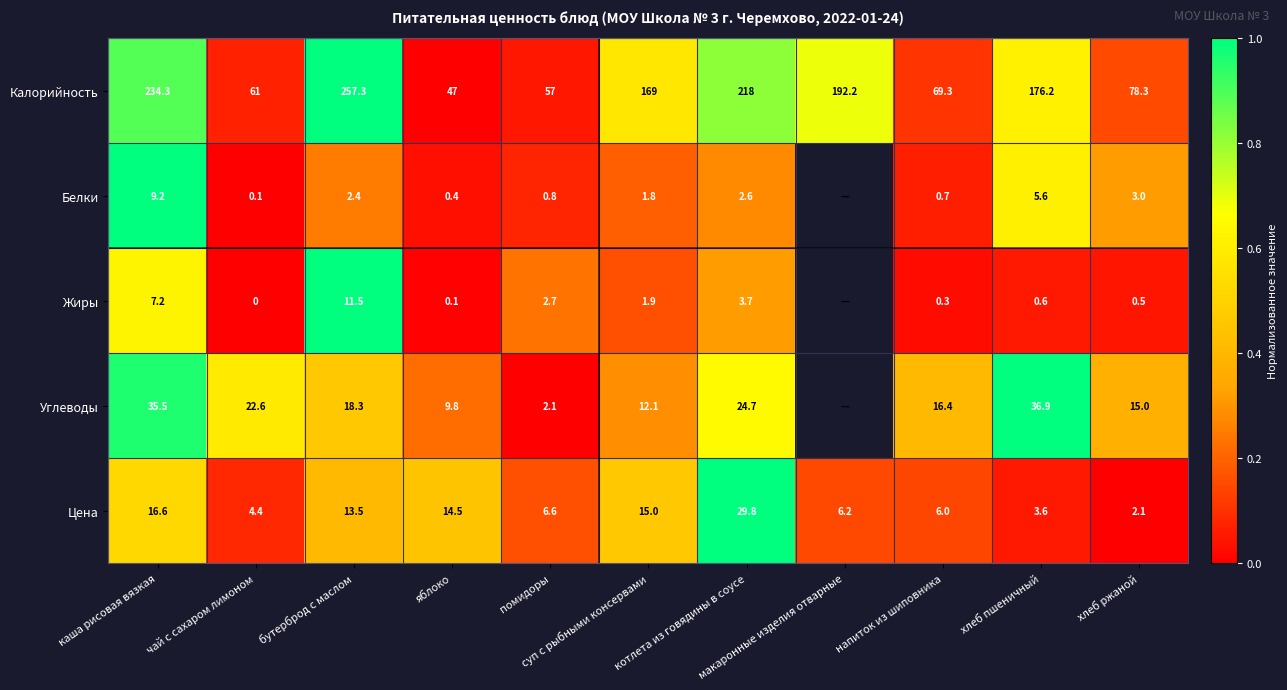

How many series are shown in this chart?

5